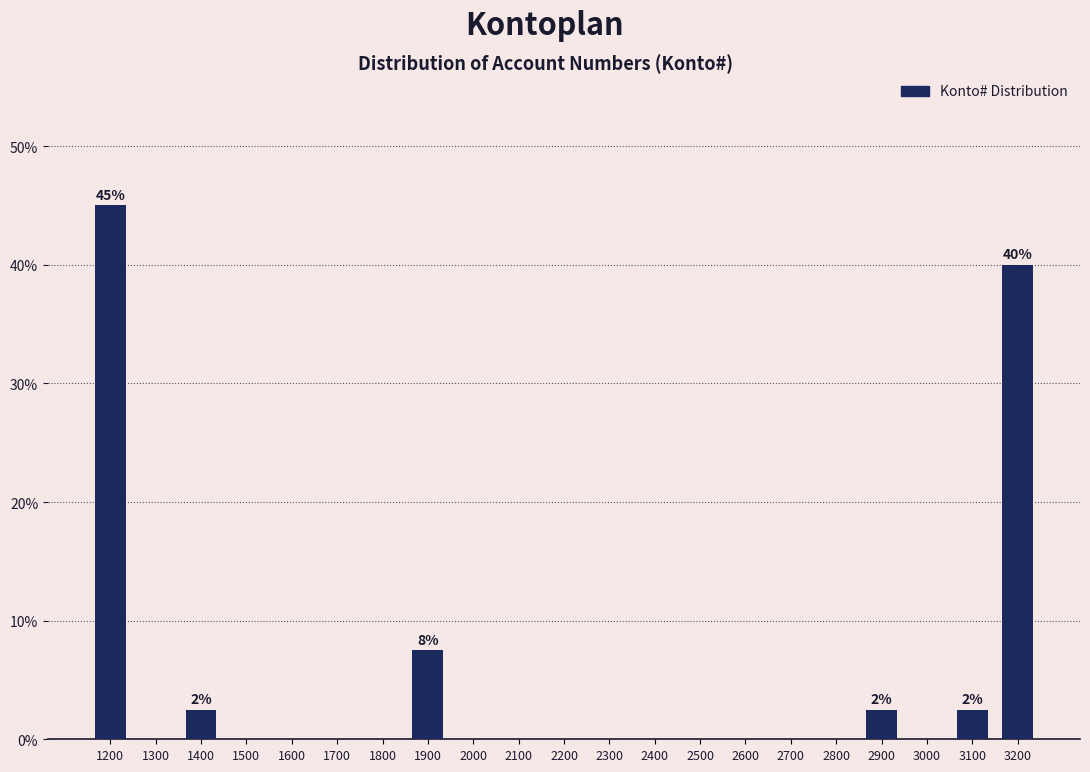

Reading left to right, list all the values displayed in this chart.

1200=45.0	1300=0.0	1400=2.5	1500=0.0	1600=0.0	1700=0.0	1800=0.0	1900=7.5	2000=0.0	2100=0.0	2200=0.0	2300=0.0	2400=0.0	2500=0.0	2600=0.0	2700=0.0	2800=0.0	2900=2.5	3000=0.0	3100=2.5	3200=40.0